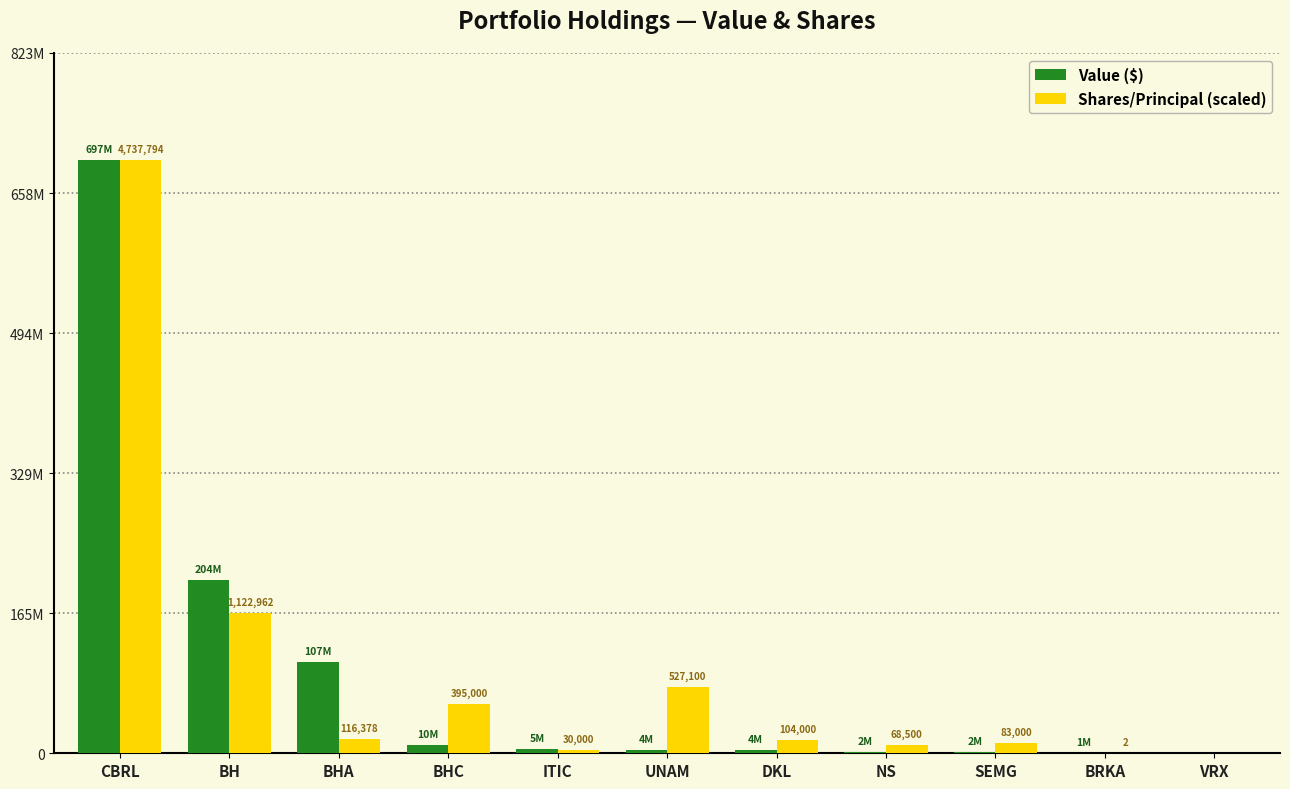

What is the value of the Value ($) bar at the 4th from the left?

10140000.0